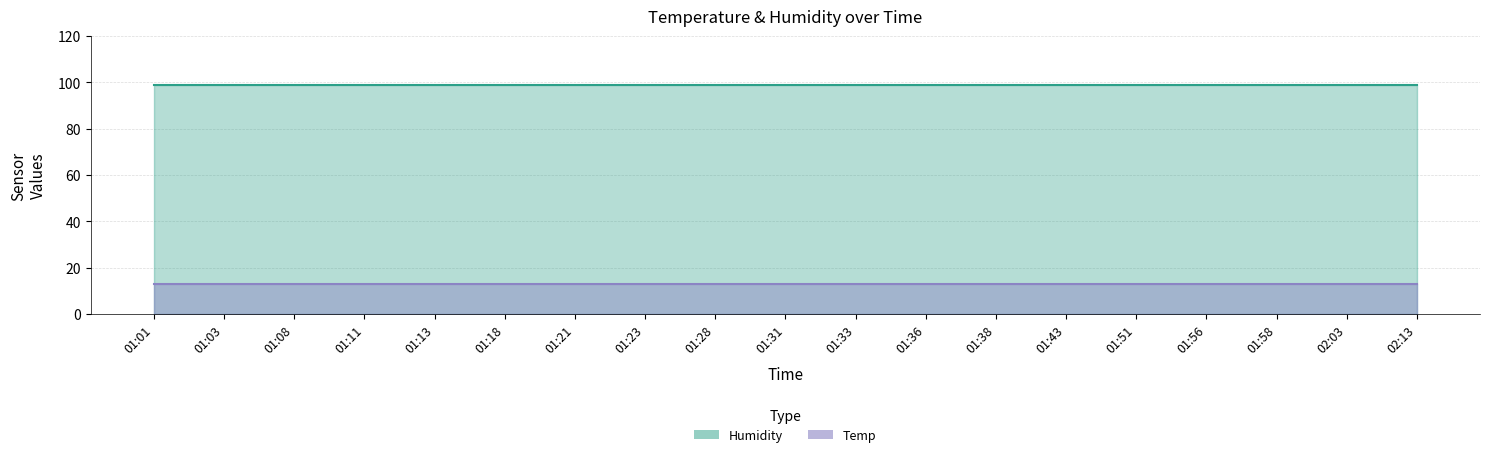

True or false: Temp and Humidity cross at least once.

False